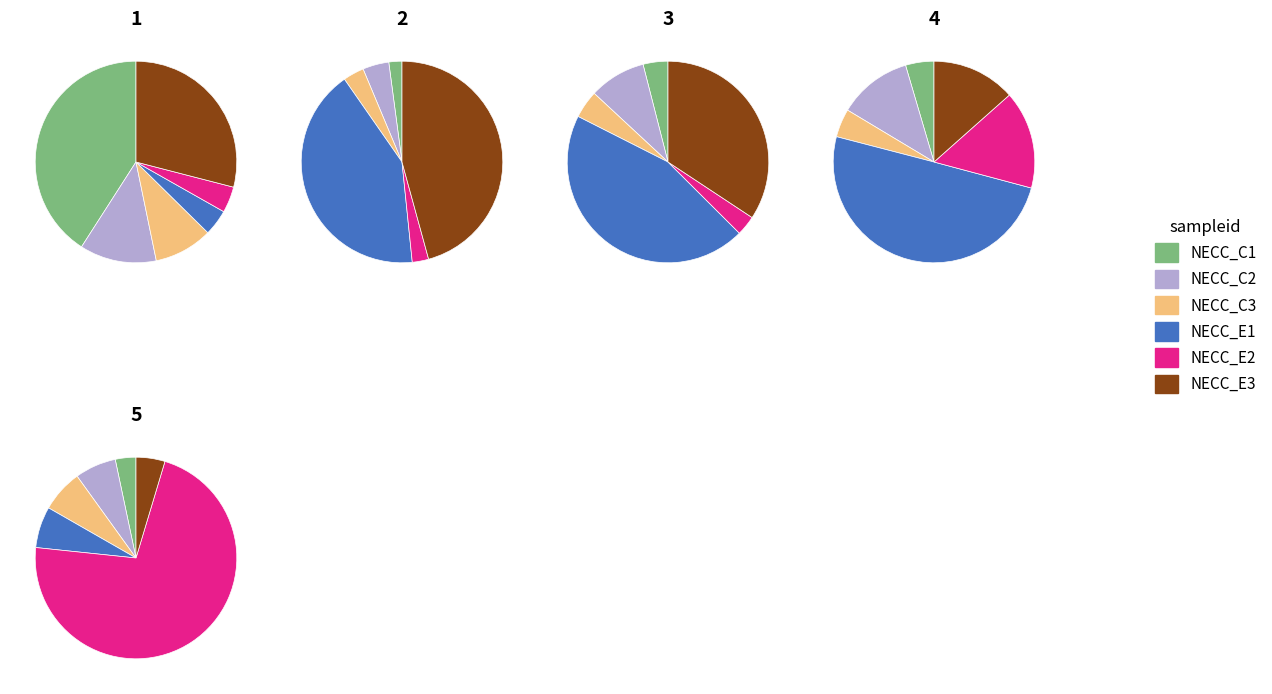

Which has a higher value, 5 or 2?

2